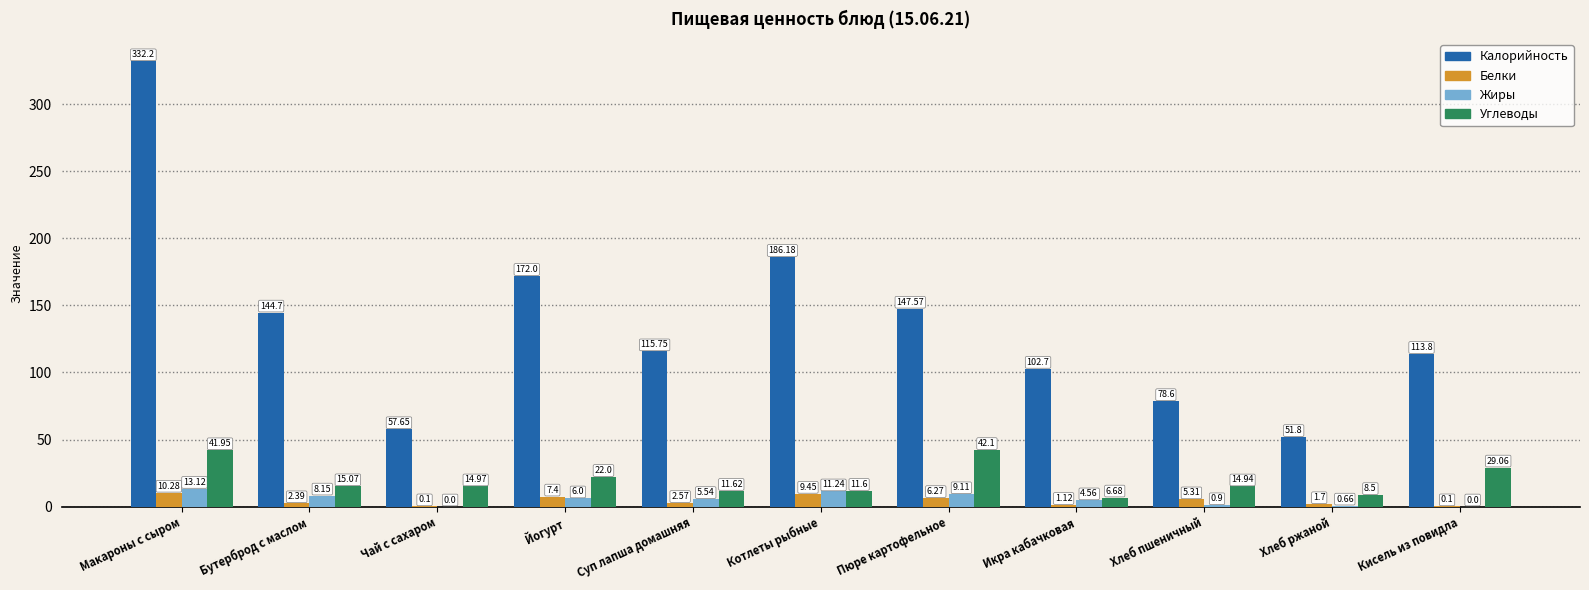

Between Котлеты рыбные and Хлеб ржаной, which series saw the biggest shift?

Калорийность